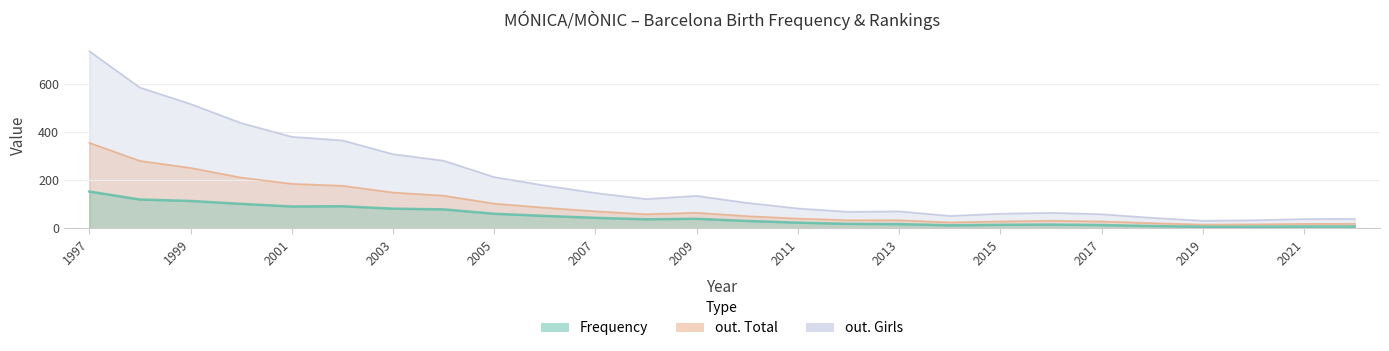

Rank the series by their maximum value, from lowest to highest.

Frequency, out. Total, out. Girls